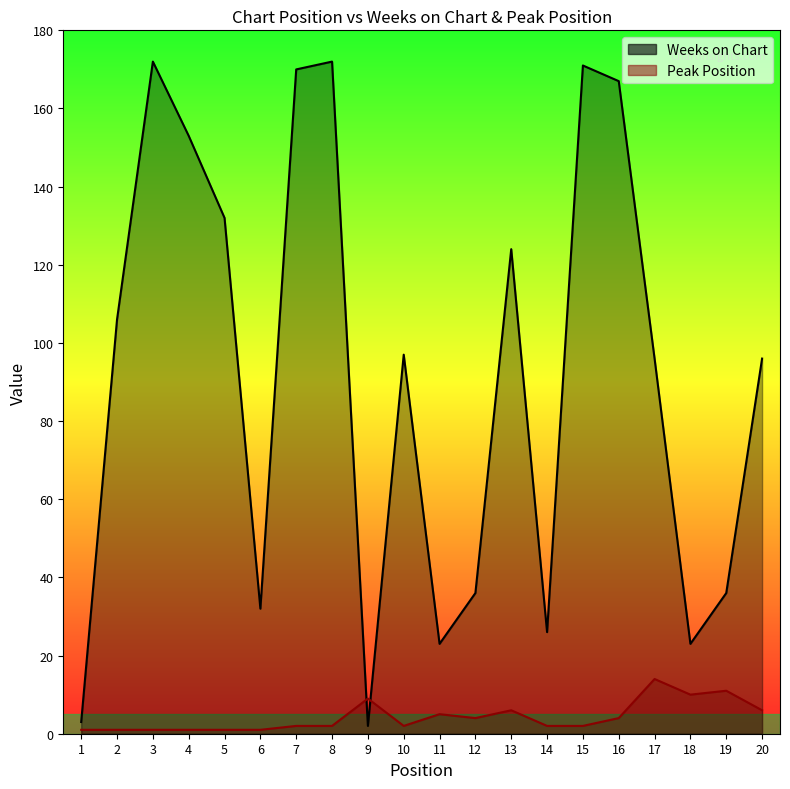

What is the lowest value of the Weeks on Chart series?

2